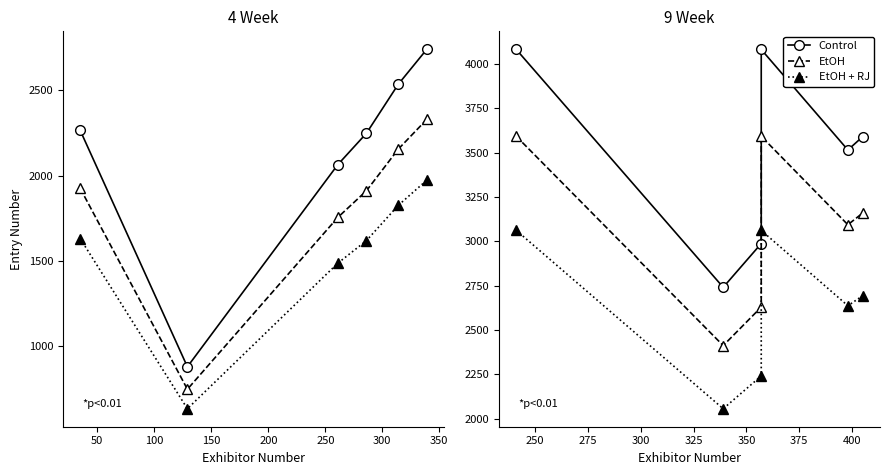

True or false: EtOH and EtOH + RJ cross at least once.

False